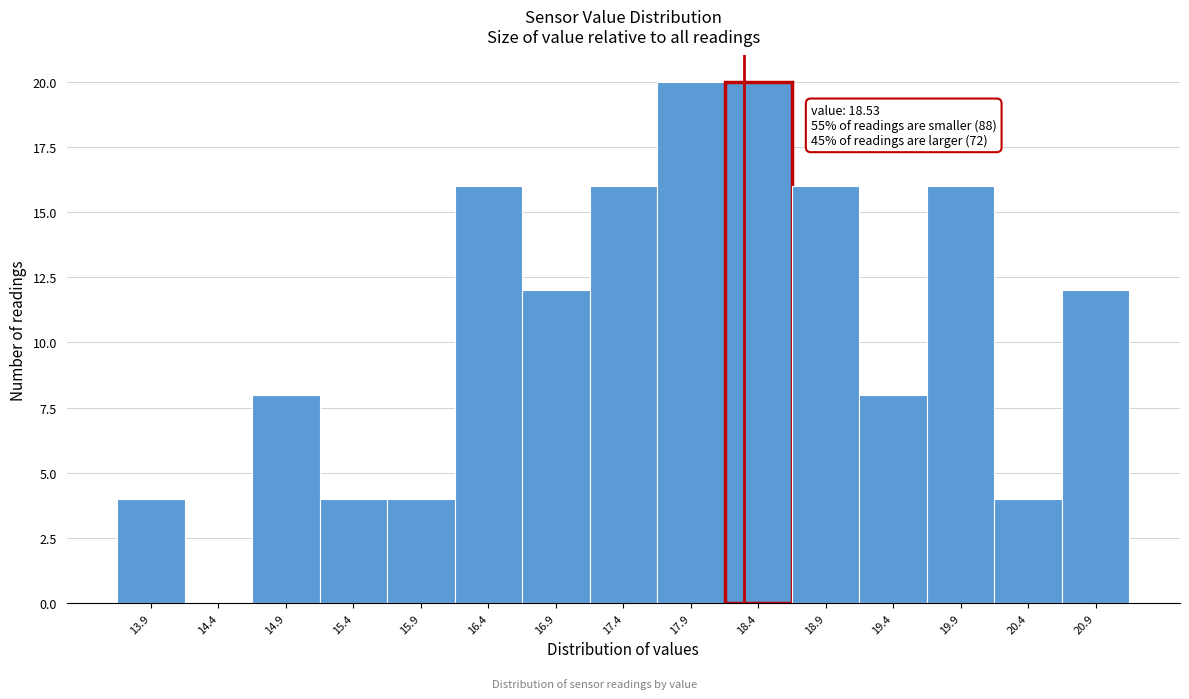

Reading left to right, transcribe all the data shown in this chart.

13.9=4	14.4=0	14.9=8	15.4=4	15.9=4	16.4=16	16.9=12	17.4=16	17.9=20	18.4=20	18.9=16	19.4=8	19.9=16	20.4=4	20.9=12